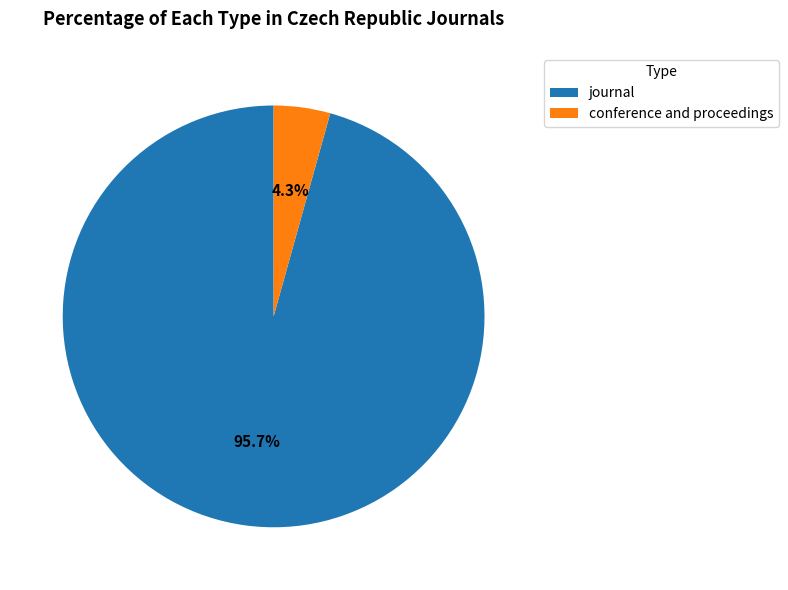

Which category accounts for the majority?

journal